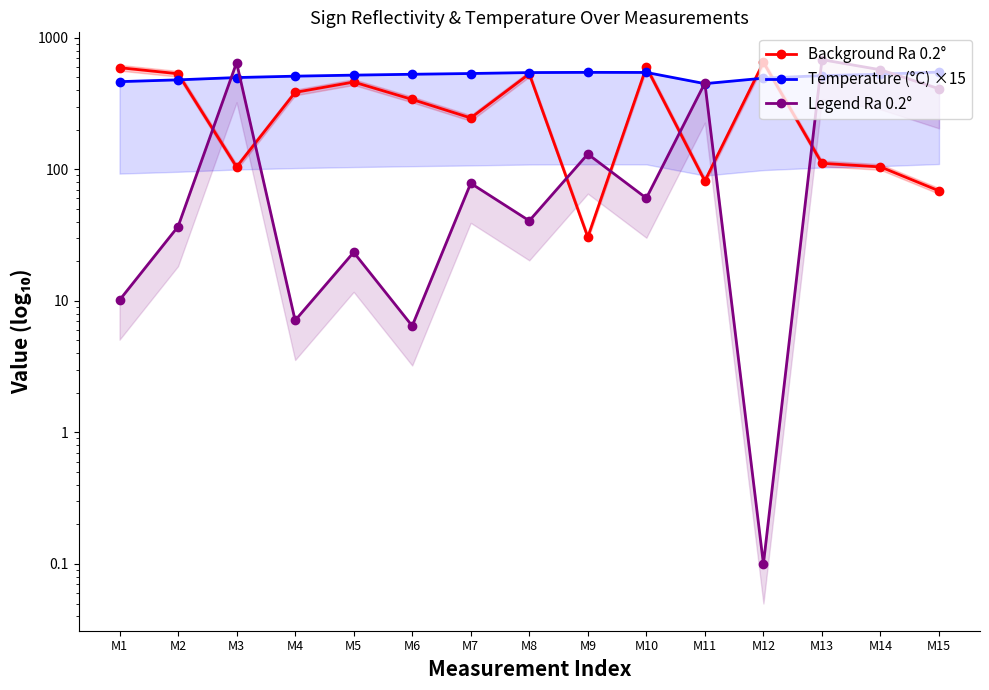

At which category is the sum across all series the highest?

M13